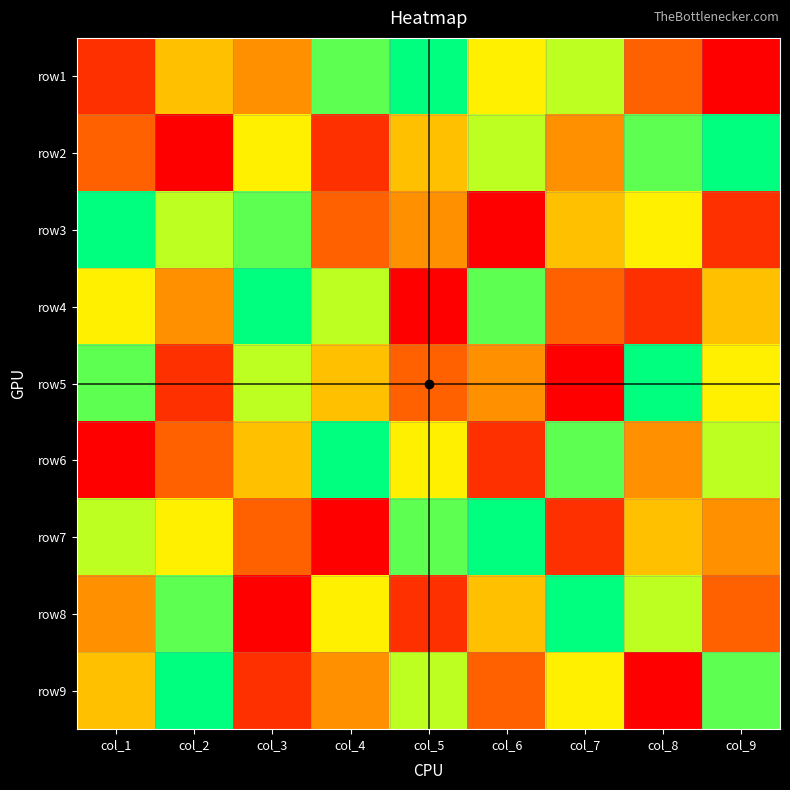

At col_8, list the series in order from largest to smallest.

row5, row2, row8, row3, row7, row6, row1, row4, row9